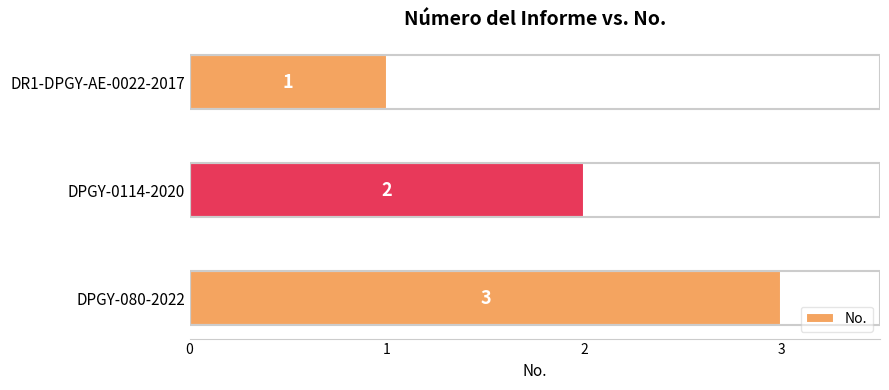

At which label is the value closest to 2?

DPGY-0114-2020